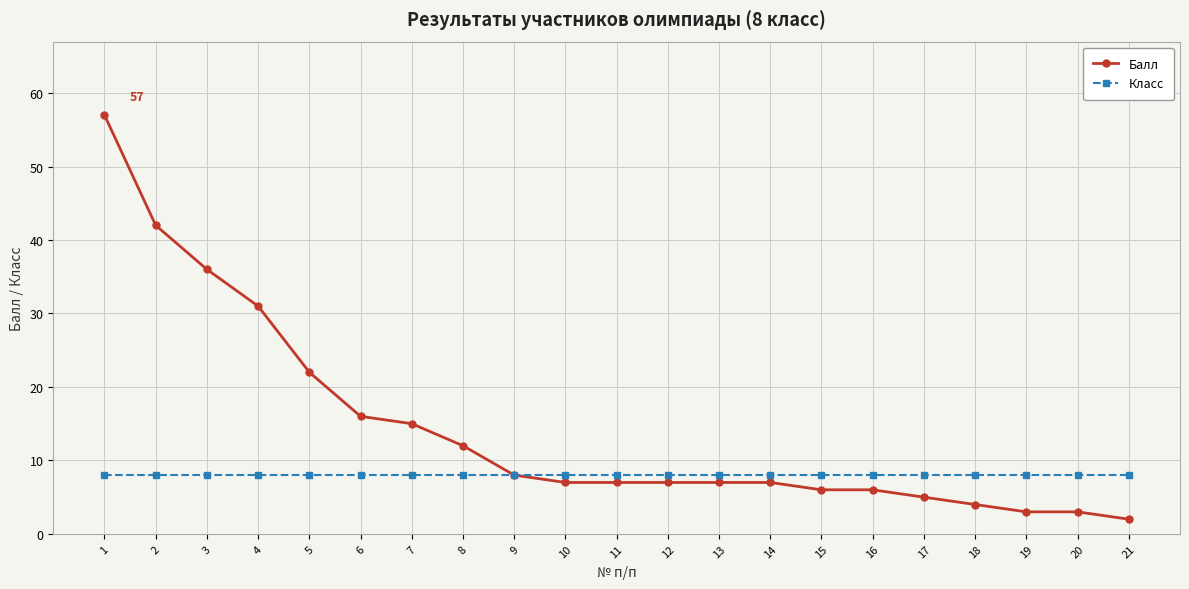

What are all the series names shown in the legend?

Балл, Класс